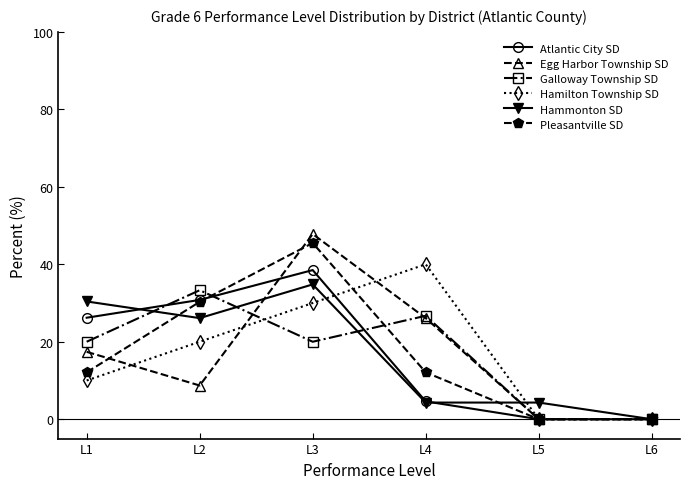

True or false: Galloway Township SD has more than 0 points higher than both neighbors.

True